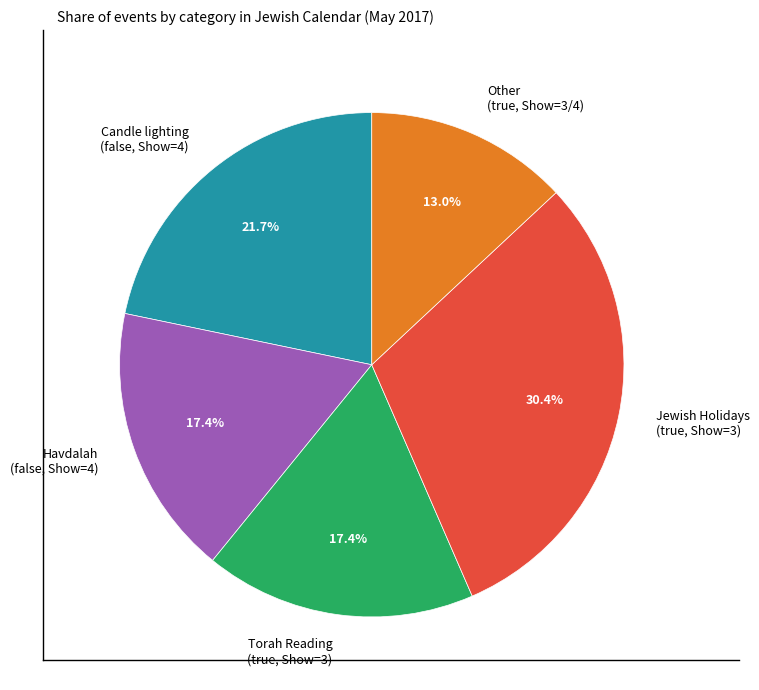

To the nearest percent, what is the difference between the largest and smallest slice percentages?

17%